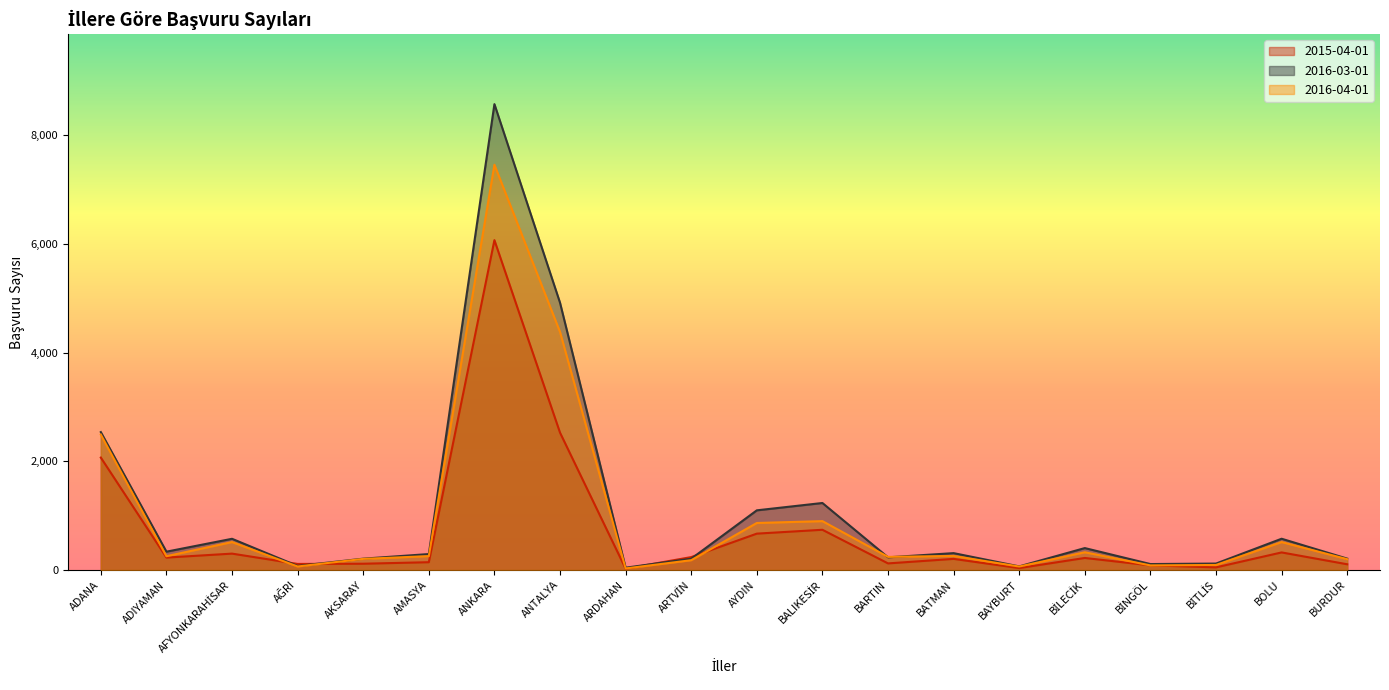

What is the spread (max minus min) of values at AYDIN?

429